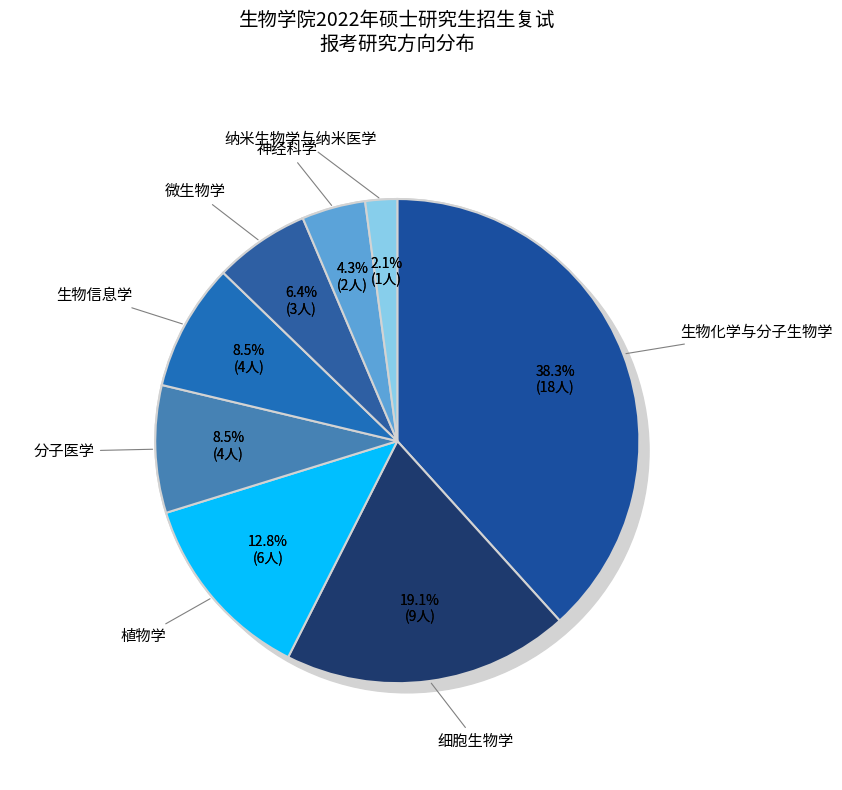

Is 微生物学 the majority of the pie?

No